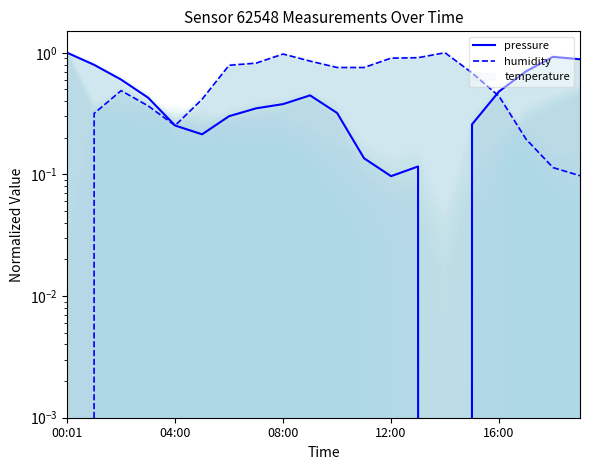

The pressure series shows 0.3 at 10. True or false?

True